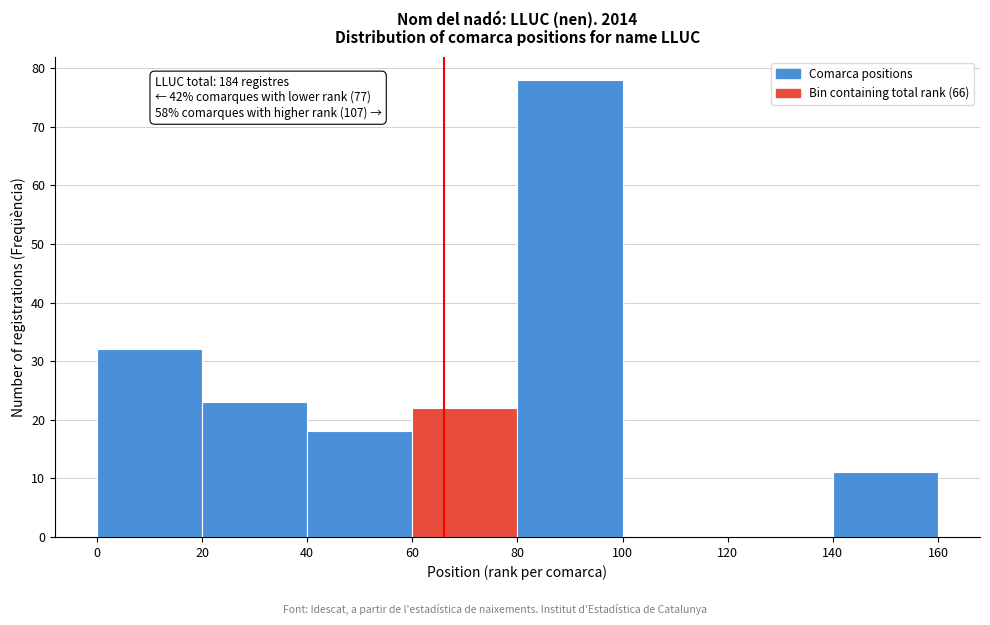

Over which range of the x-axis is the bar tallest?

80 to 100